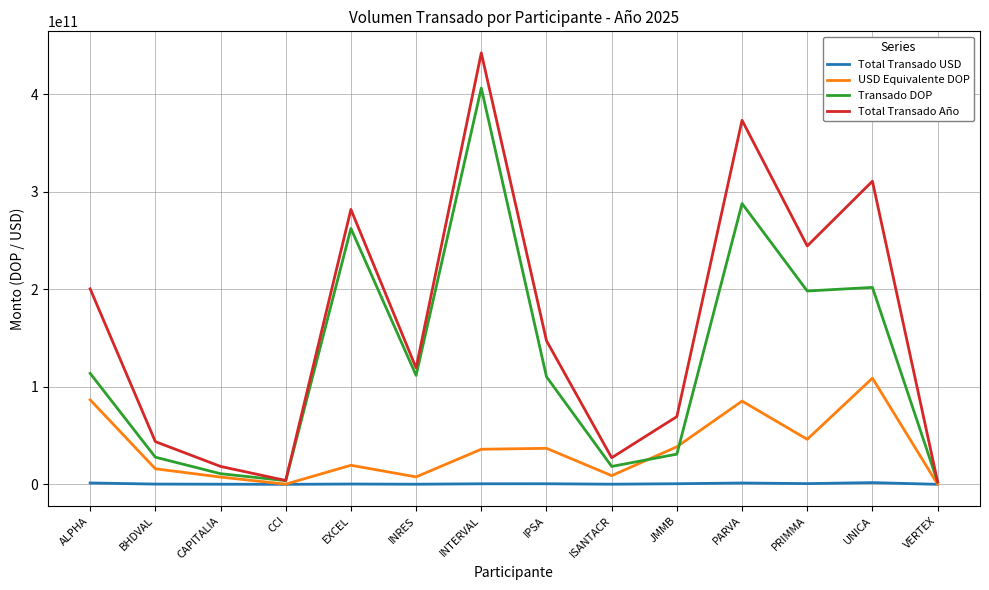

List the series in order of their peak value, lowest first.

Total Transado USD, USD Equivalente DOP, Transado DOP, Total Transado Año